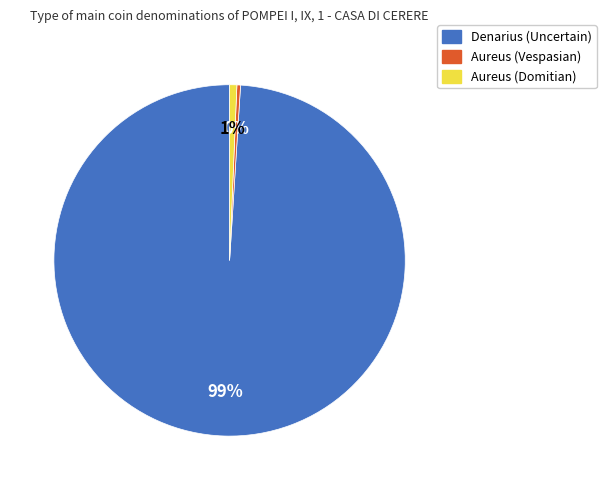

Which category accounts for the majority?

Denarius (Uncertain)